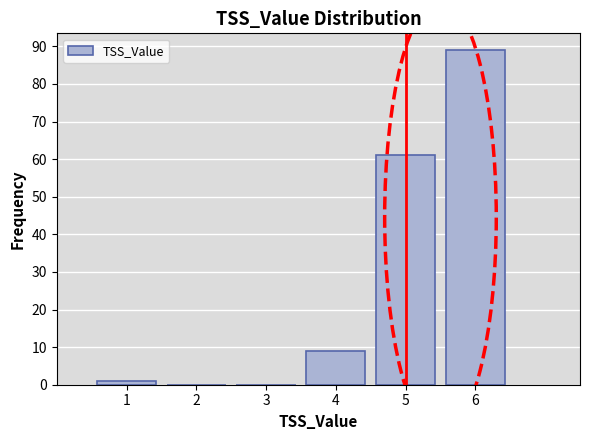

Reading left to right, transcribe this chart: for each bar, give the range it covers on the x-axis and its height. The values are not printed on the chart, so give them approximately, as read against the axis.

0.5 to 1.5: 1
1.5 to 2.5: 0
2.5 to 3.5: 0
3.5 to 4.5: 9
4.5 to 5.5: 61
5.5 to 6.5: 89